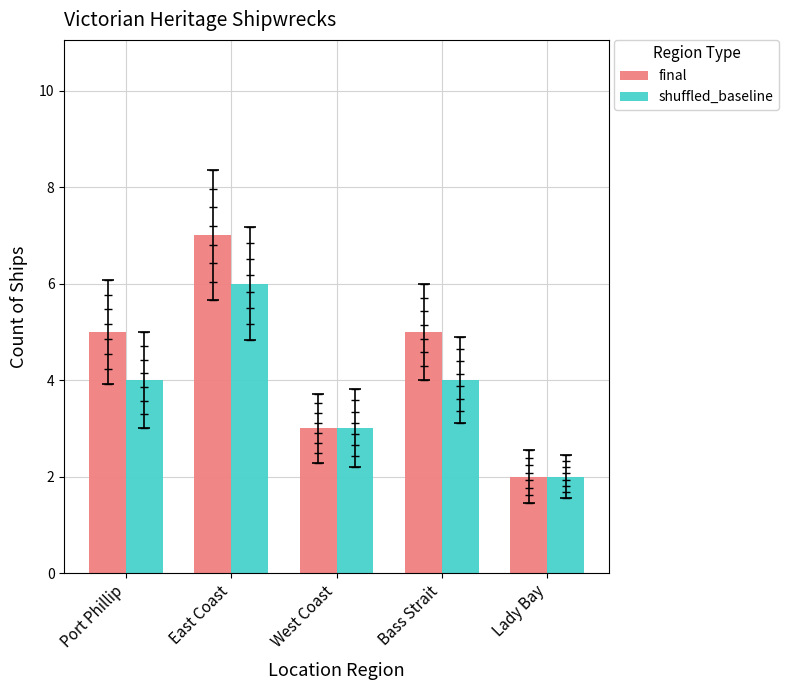

What are all the series names shown in the legend?

final, shuffled_baseline